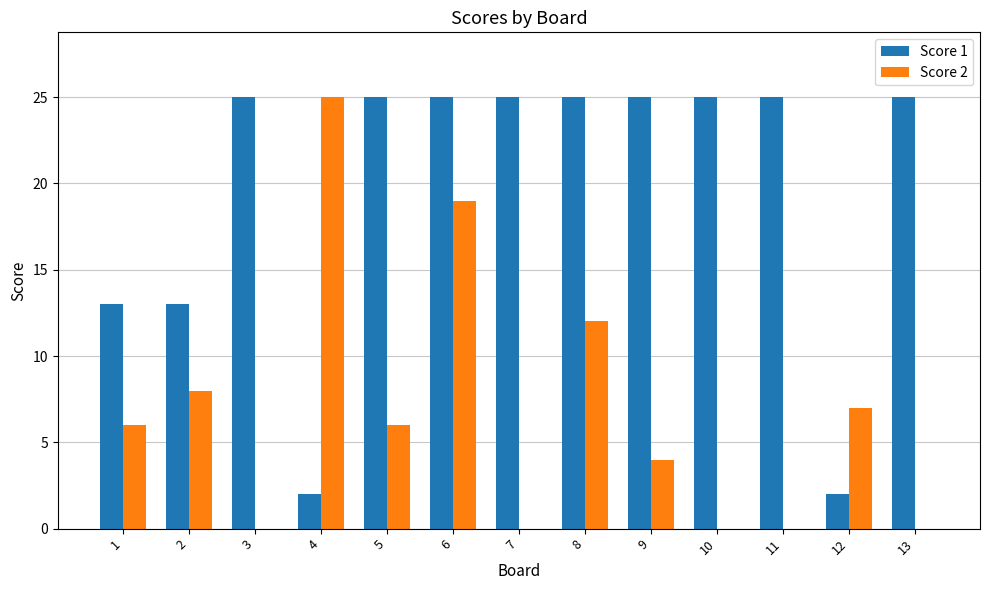

How many distinct data groups are displayed?

2